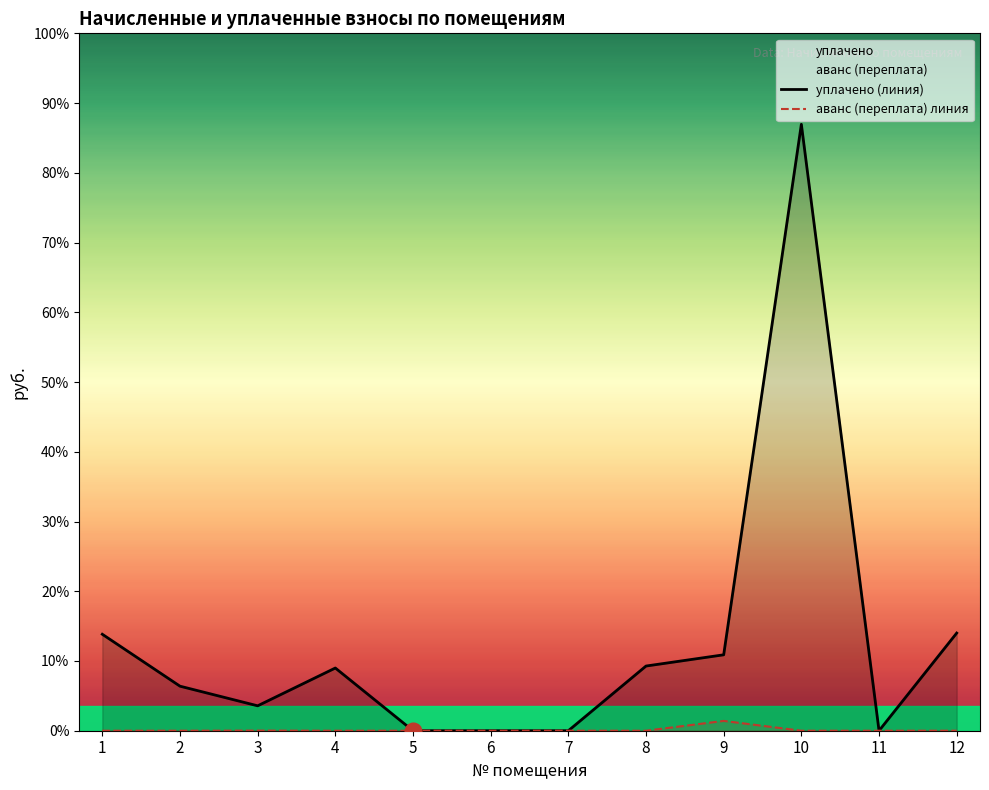

Which category has the lowest value across all series?

5